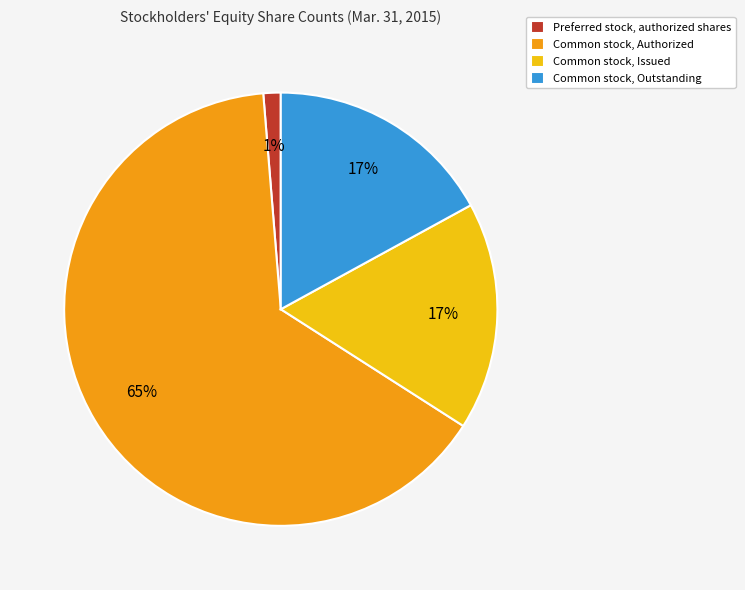

Does Preferred stock, authorized shares represent more than half of the total?

No